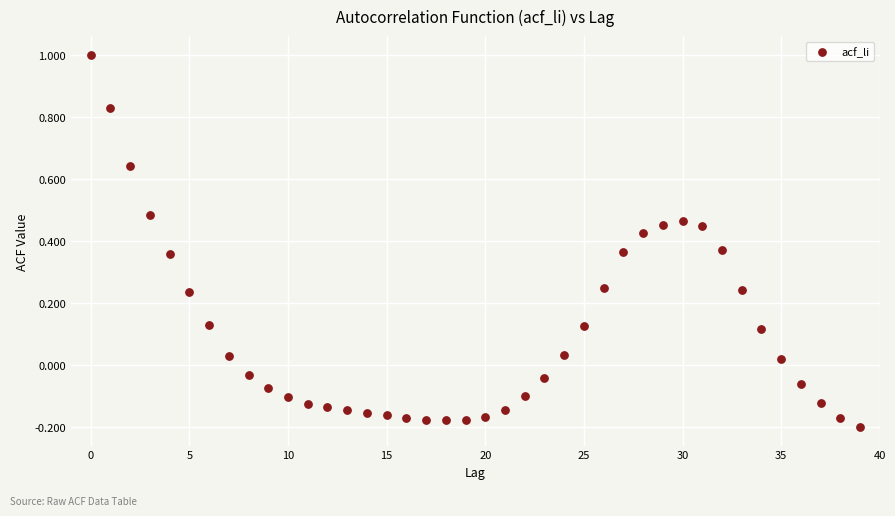

What is the range of Y values (max minus min)?

1.2